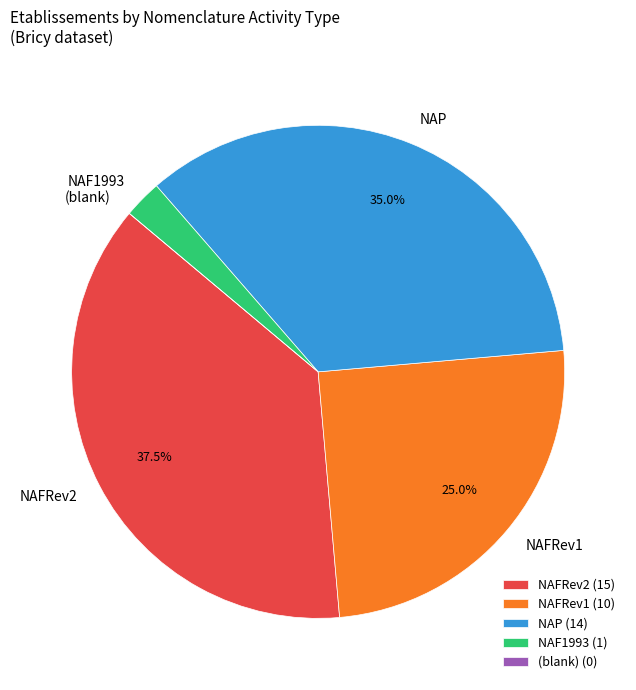

Is NAFRev2 the majority of the pie?

No